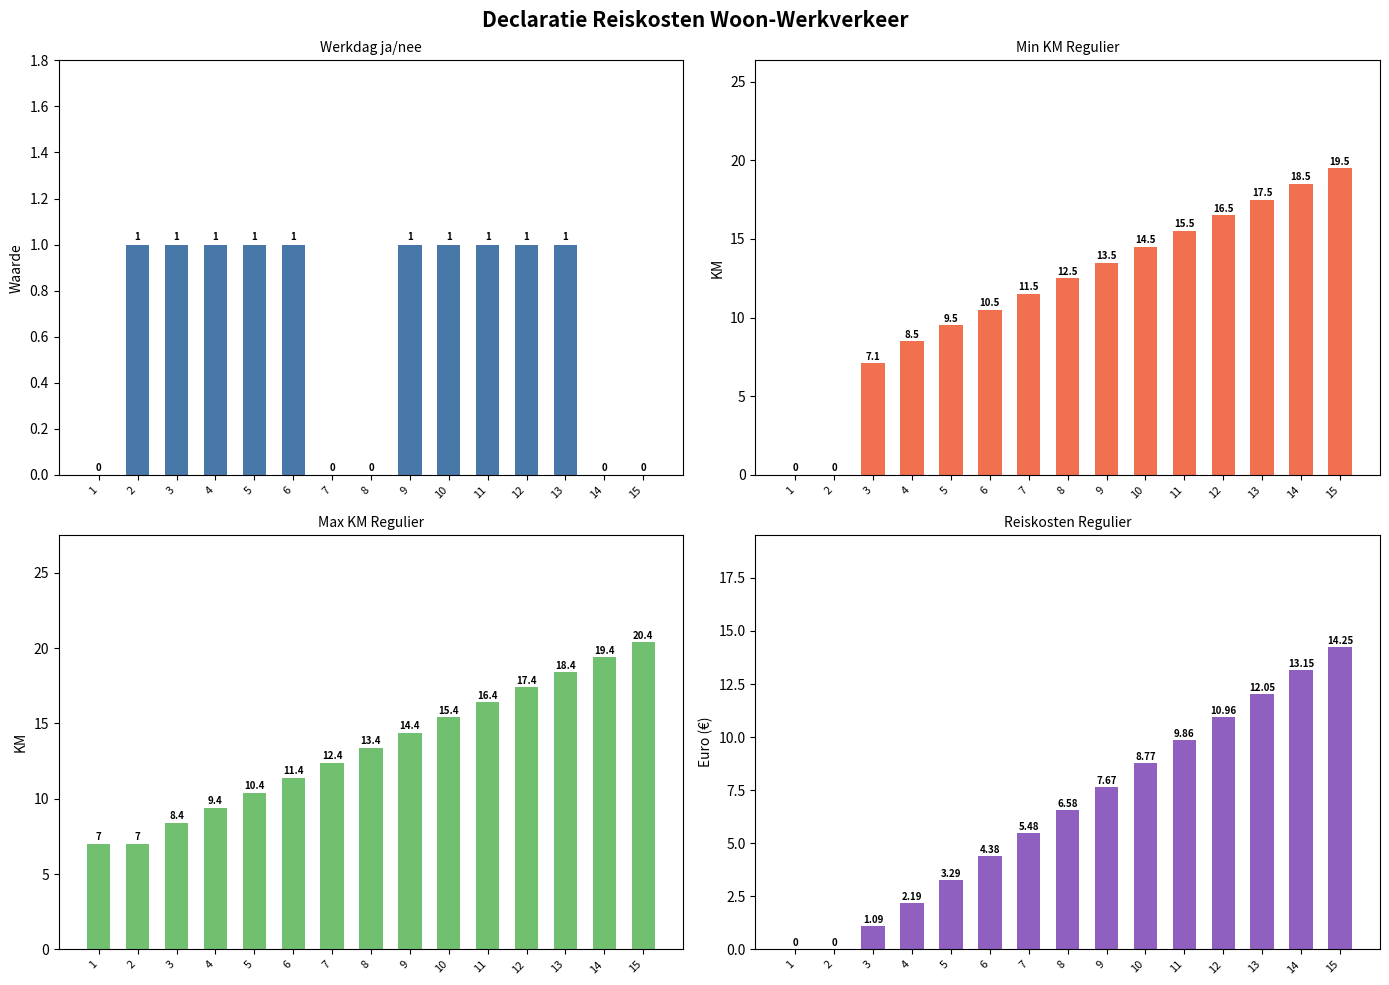

Reading left to right, extract all data points from this chart.

Werkdag ja/nee: 1=0.0	2=1.0	3=1.0	4=1.0	5=1.0	6=1.0	7=0.0	8=0.0	9=1.0	10=1.0	11=1.0	12=1.0	13=1.0	14=0.0	15=0.0
Min KM regulier: 1=0.0	2=0.0	3=7.1	4=8.5	5=9.5	6=10.5	7=11.5	8=12.5	9=13.5	10=14.5	11=15.5	12=16.5	13=17.5	14=18.5	15=19.5
Max KM regulier: 1=7.0	2=7.0	3=8.4	4=9.4	5=10.4	6=11.4	7=12.4	8=13.4	9=14.4	10=15.4	11=16.4	12=17.4	13=18.4	14=19.4	15=20.4
Reiskosten regulier: 1=0.0	2=0.0	3=1.1	4=2.2	5=3.3	6=4.4	7=5.5	8=6.6	9=7.7	10=8.8	11=9.9	12=11.0	13=12.1	14=13.2	15=14.2